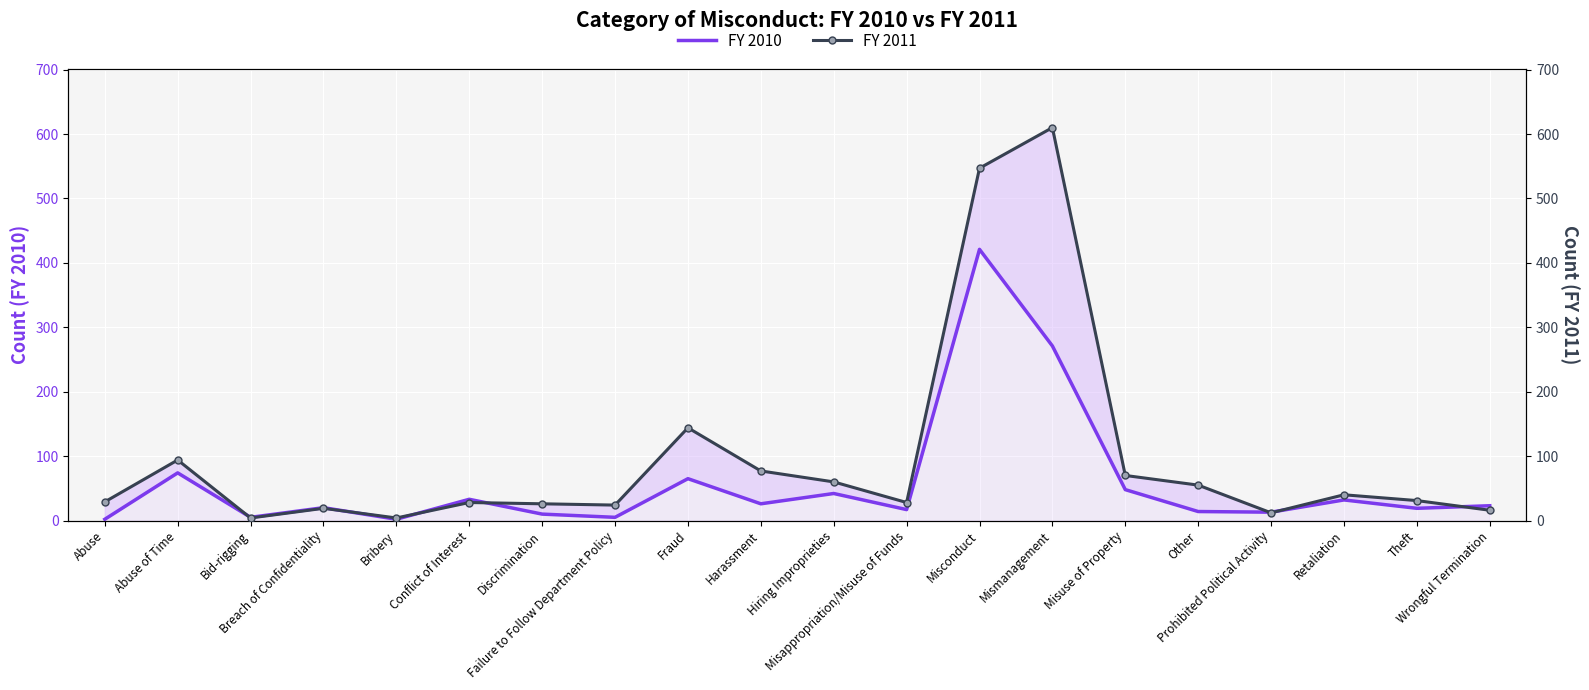

Where does the FY 2011 series first go above 31?

Abuse of Time